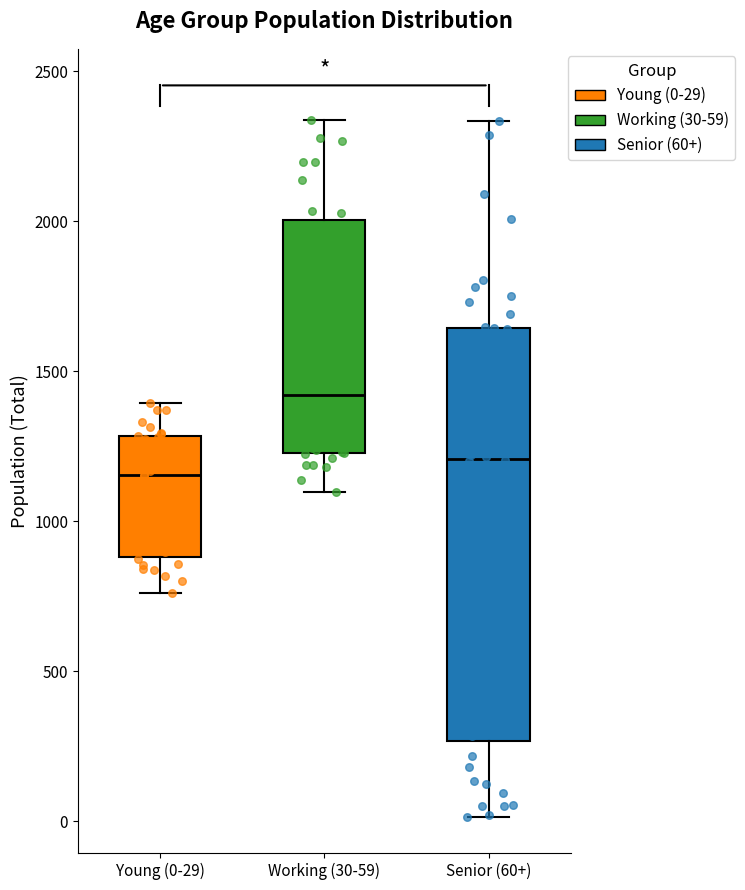

Comparing the boxes themselves (not the whiskers), which one is the tallest?

Senior (60+)